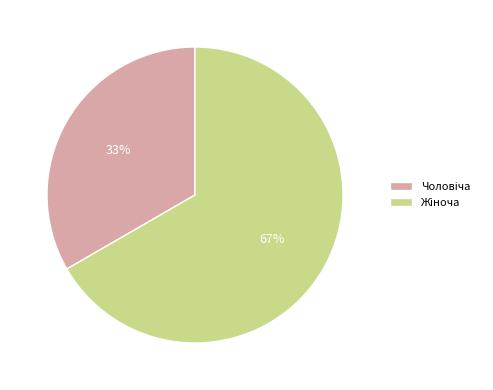

To the nearest percent, what is the average slice percentage?

50%